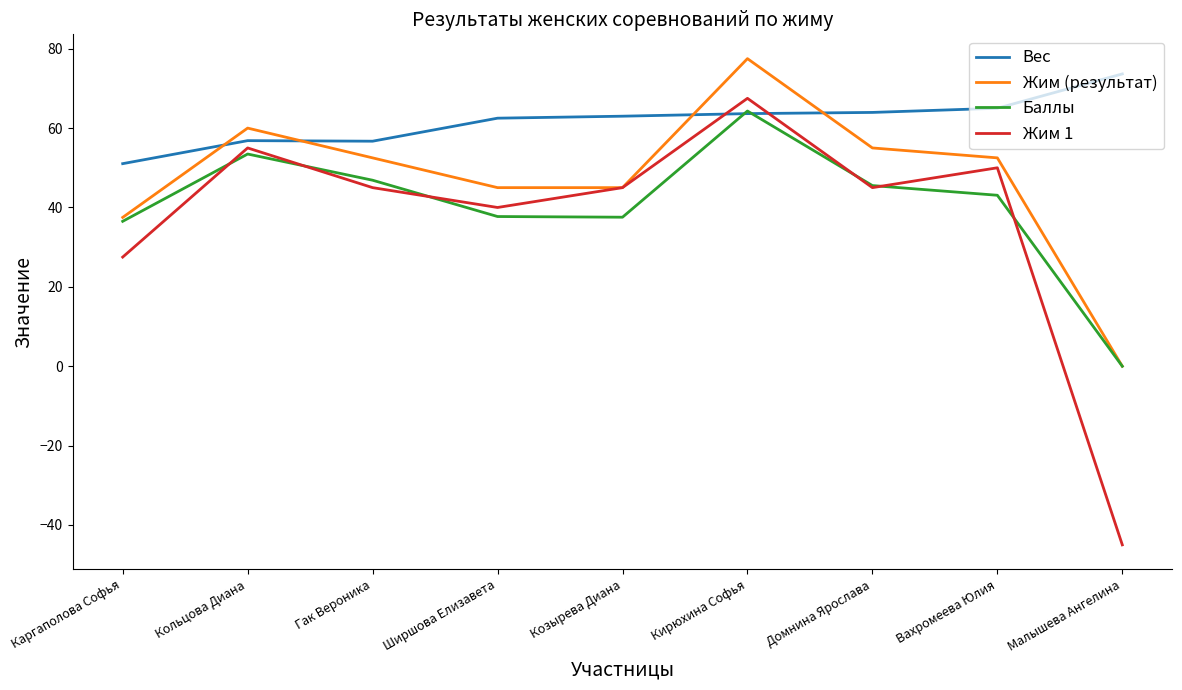

How many values in Жим (результат) are above zero?

8